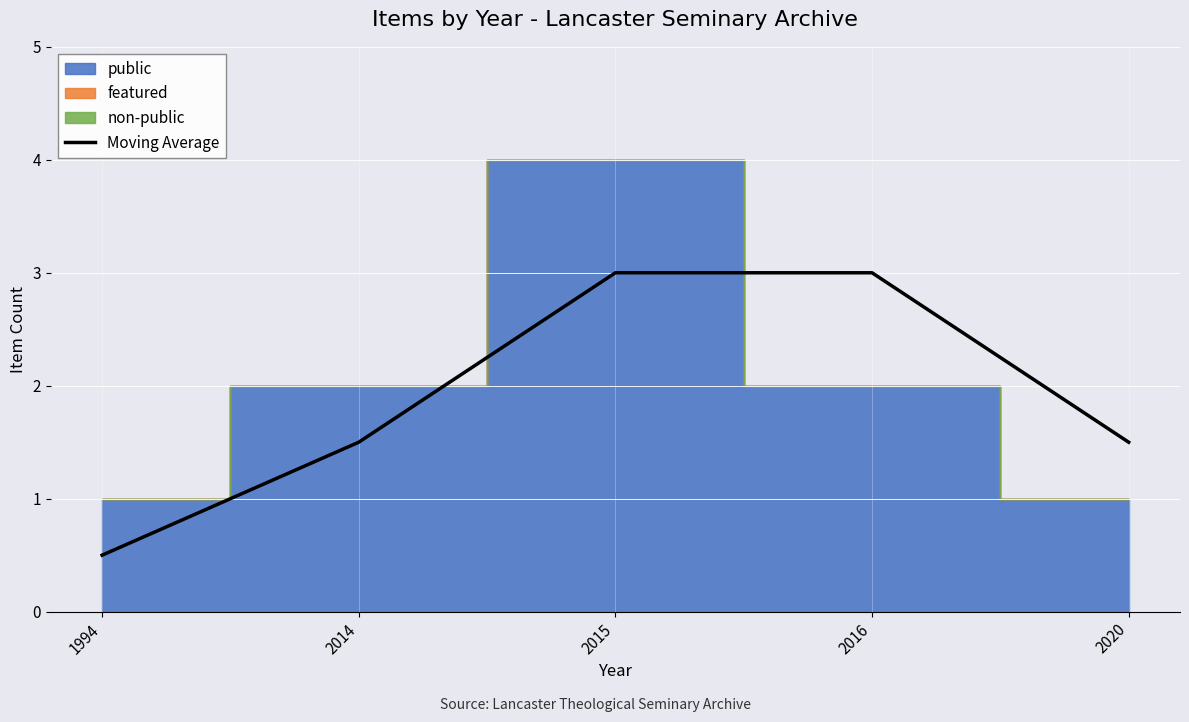

Which category has the lowest value in the Moving Average series?

1994